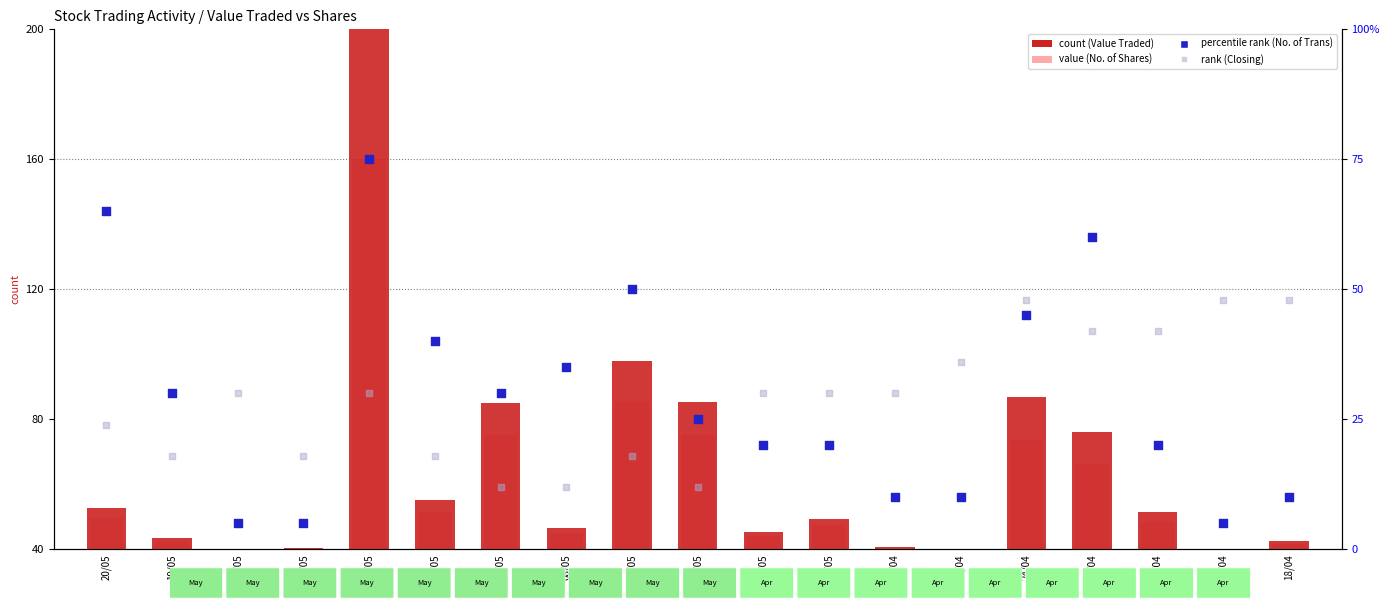

Which series reaches the minimum Y coordinate?

percentile rank within the sample